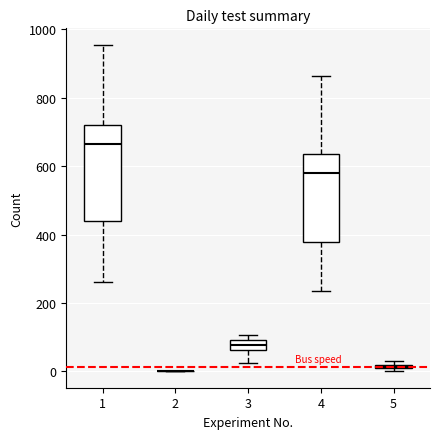

Where is the upper edge of the box at x = 3 on the y-axis? The values are not printed on the chart, so give them approximately, as read against the axis.

100